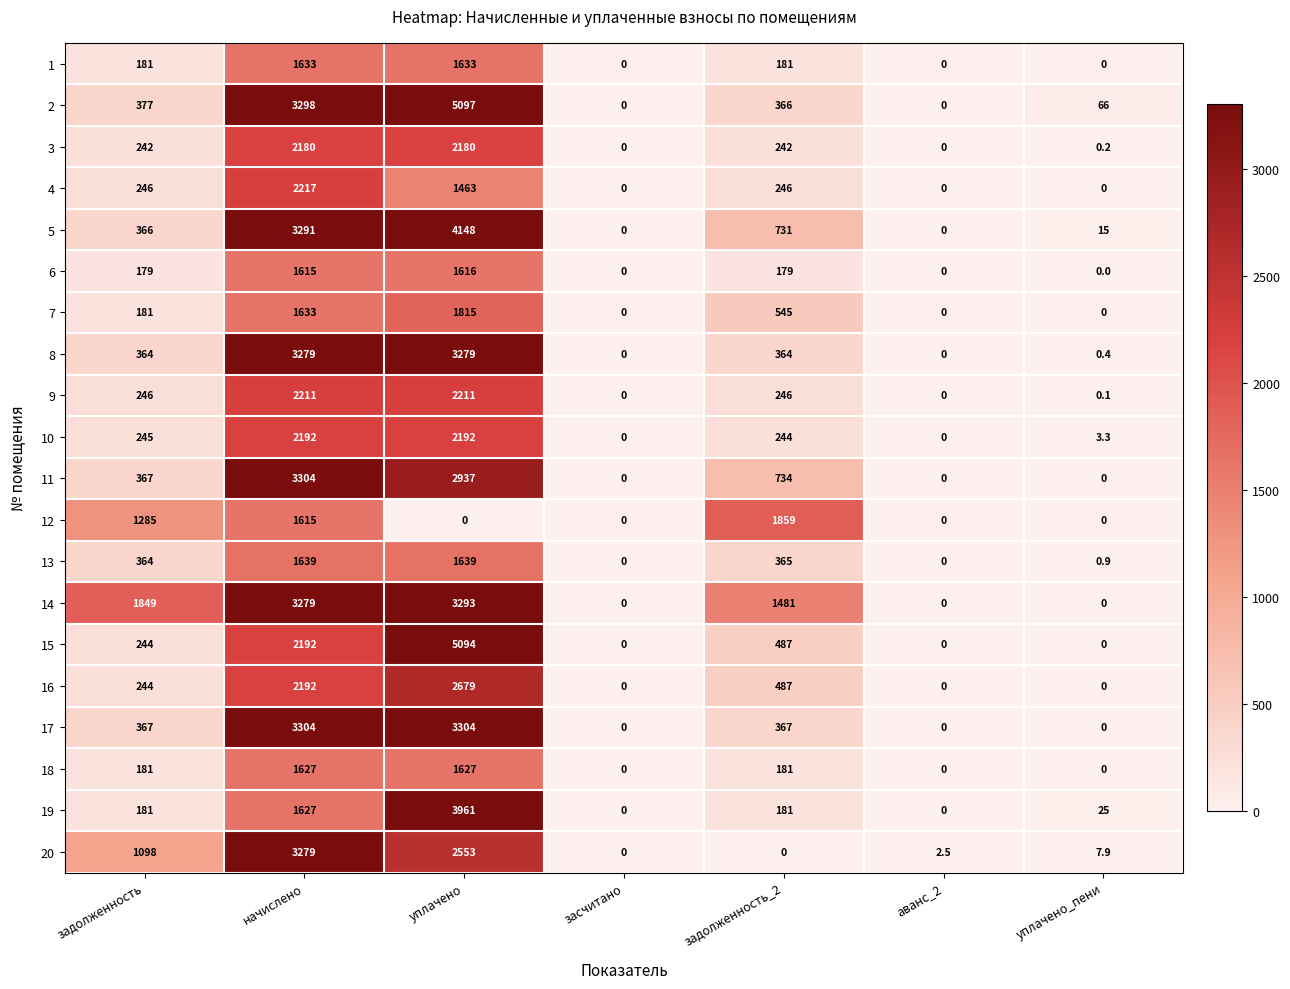

What is the average value of the 1 series?

518.3